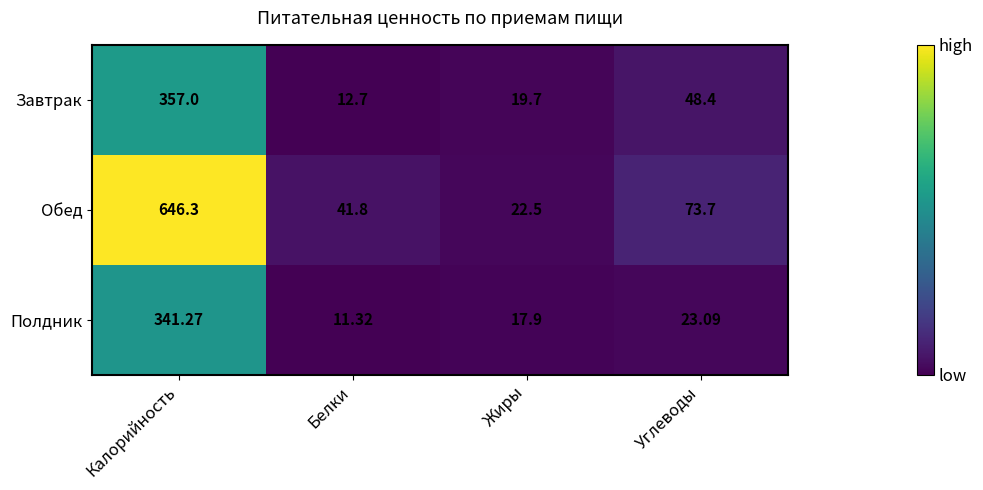

Between Жиры and Углеводы, which series saw the biggest shift?

Обед